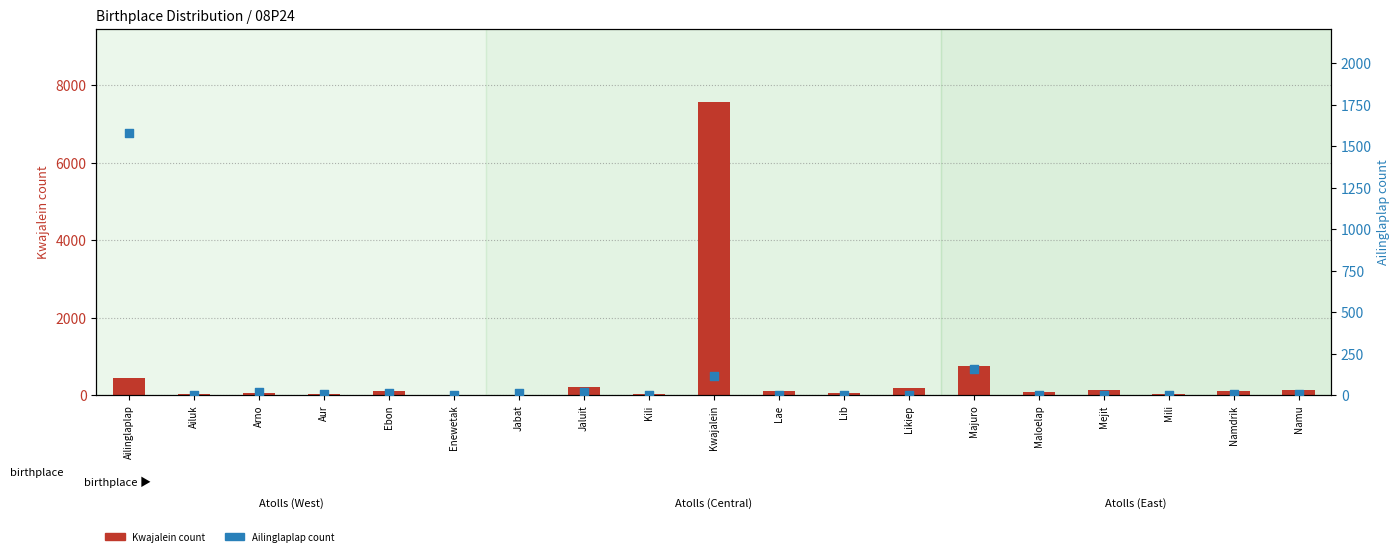

What are all the series names shown in the legend?

Kwajalein count, Ailinglaplap count